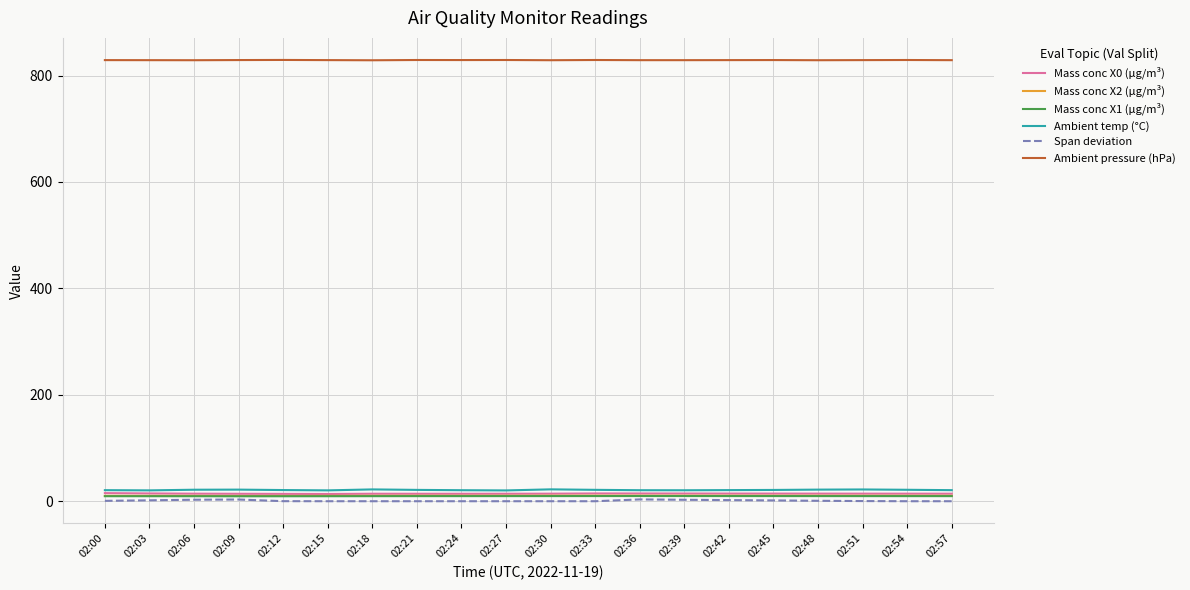

True or false: Span deviation and Mass conc X0 (μg/m³) intersect in this chart.

False